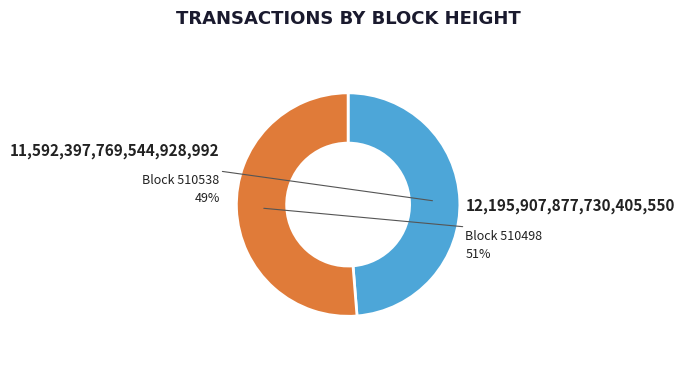

Do MultiOutSame Payment (510498) and MultiOutSame Payment (510538) together represent more than half of the pie?

Yes